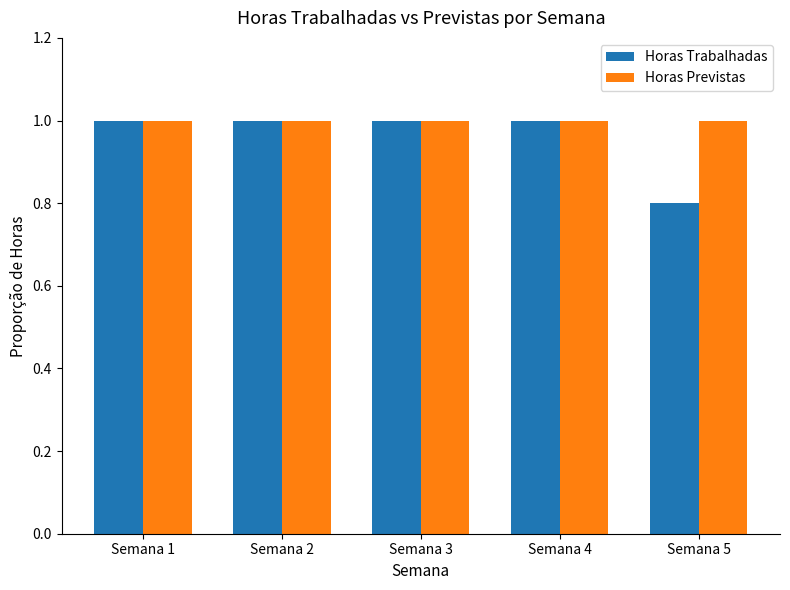

What is the sum of all Horas Previstas values?

5.0